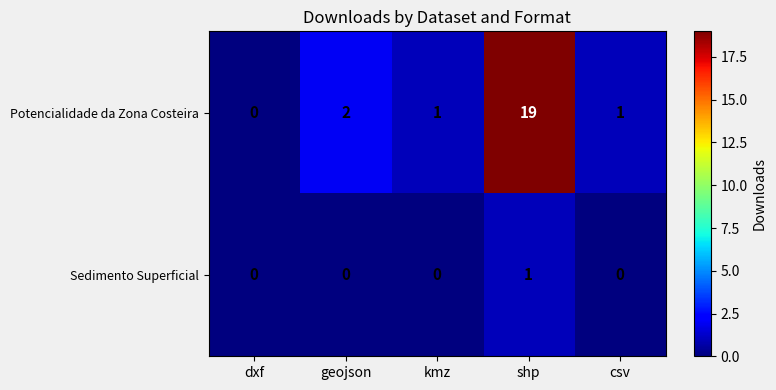

Which series has the largest range (max minus min)?

Potencialidade da Zona Costeira